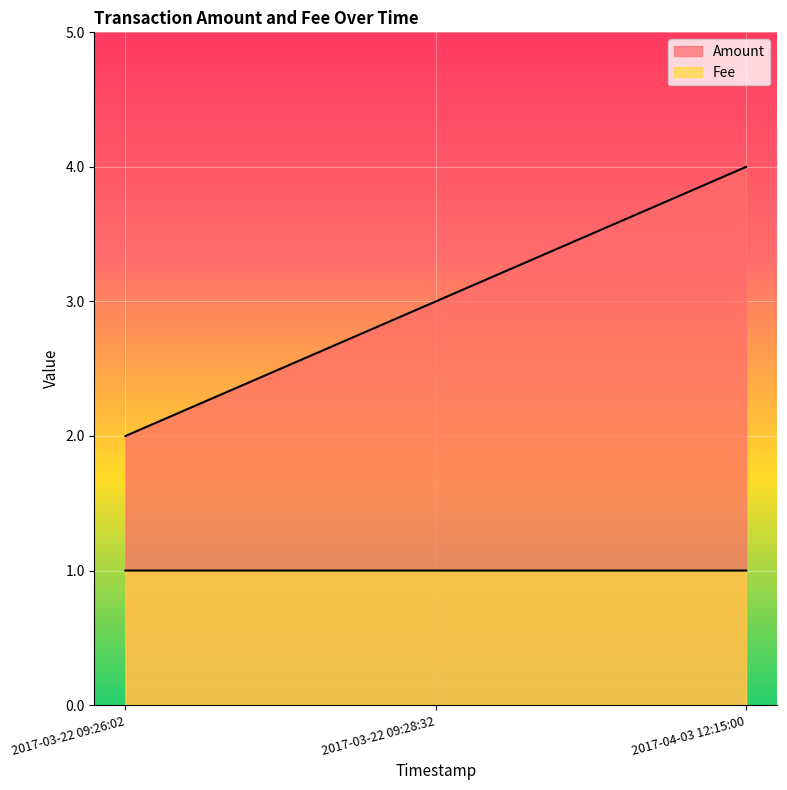

List the series in order of their peak value, lowest first.

Fee, Amount